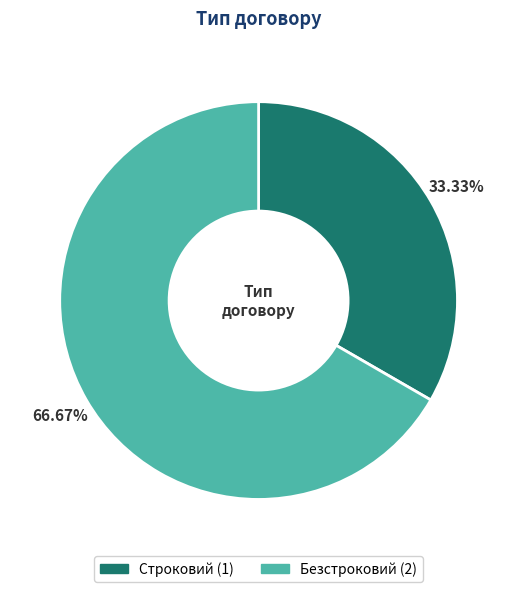

Count the number of slices in the pie.

2